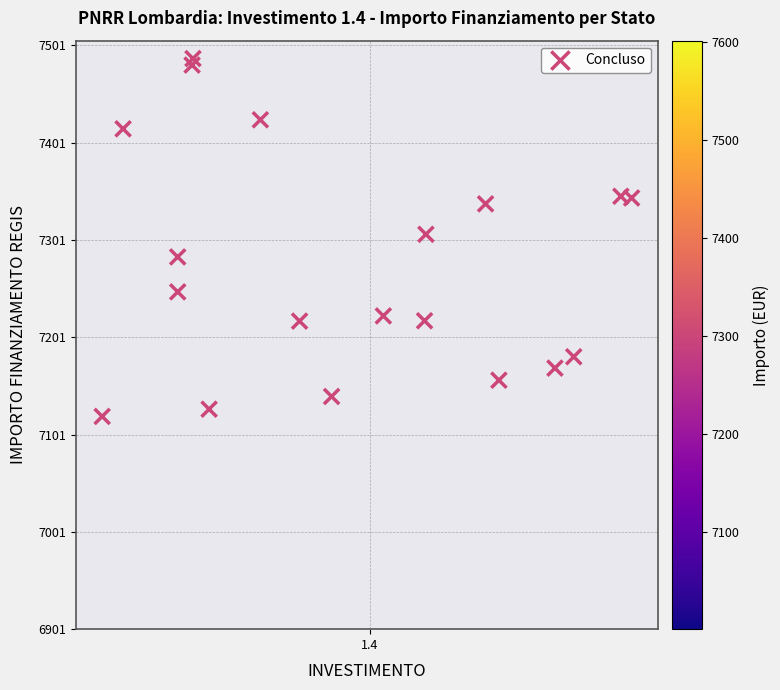

What is the range of Y values (max minus min)?

367.7